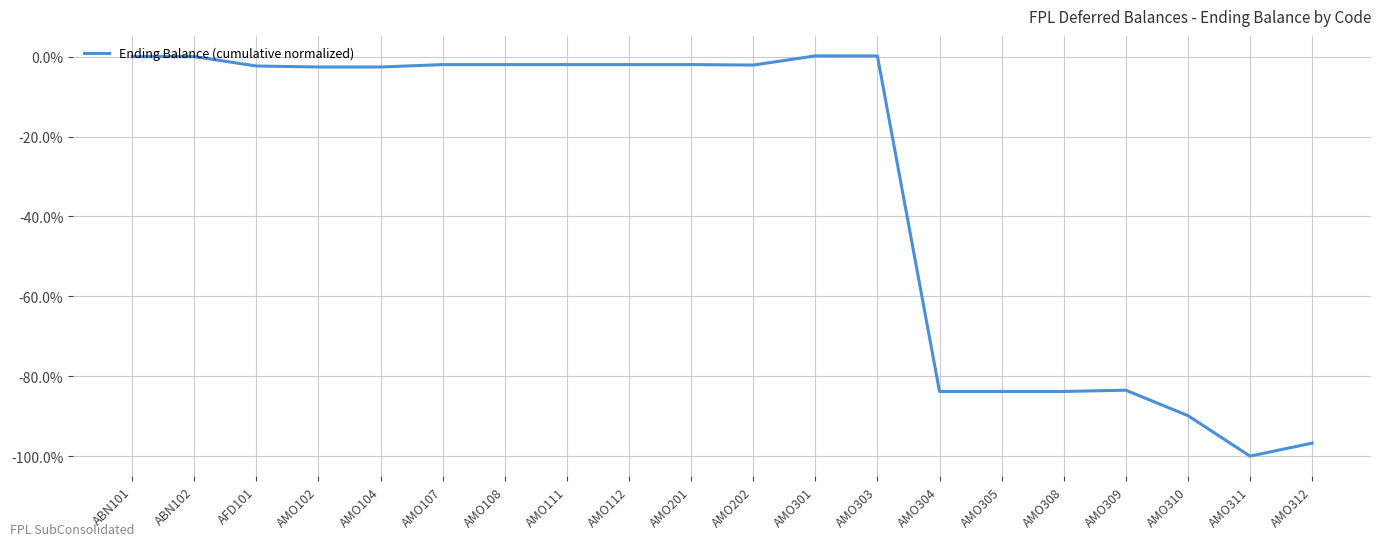

Is it true that the value at AMO305 is -83.8?

True